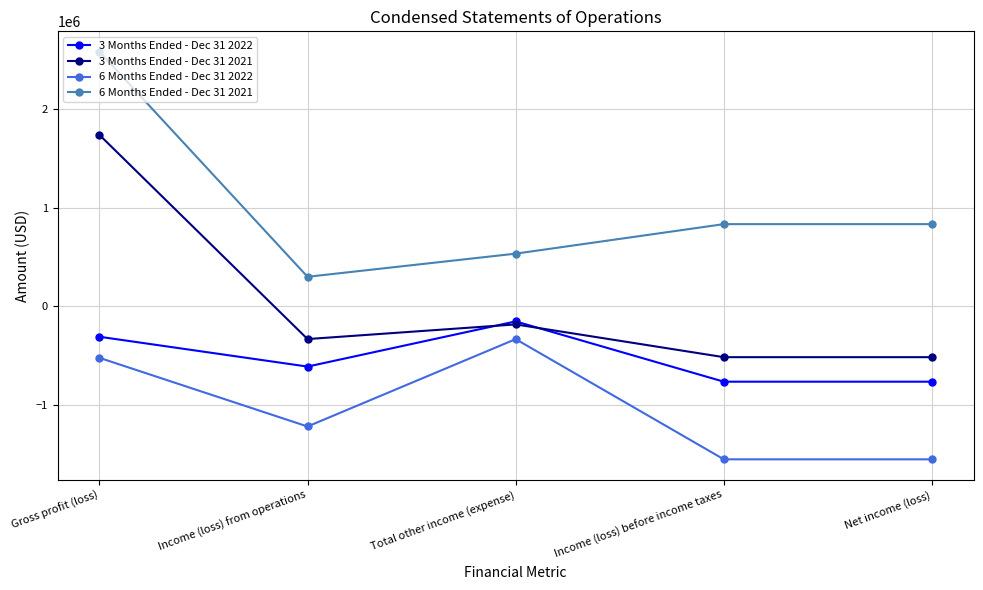

What is the difference between the maximum and second lowest values in the 6 Months Ended - Dec 31 2021 series?

2045343